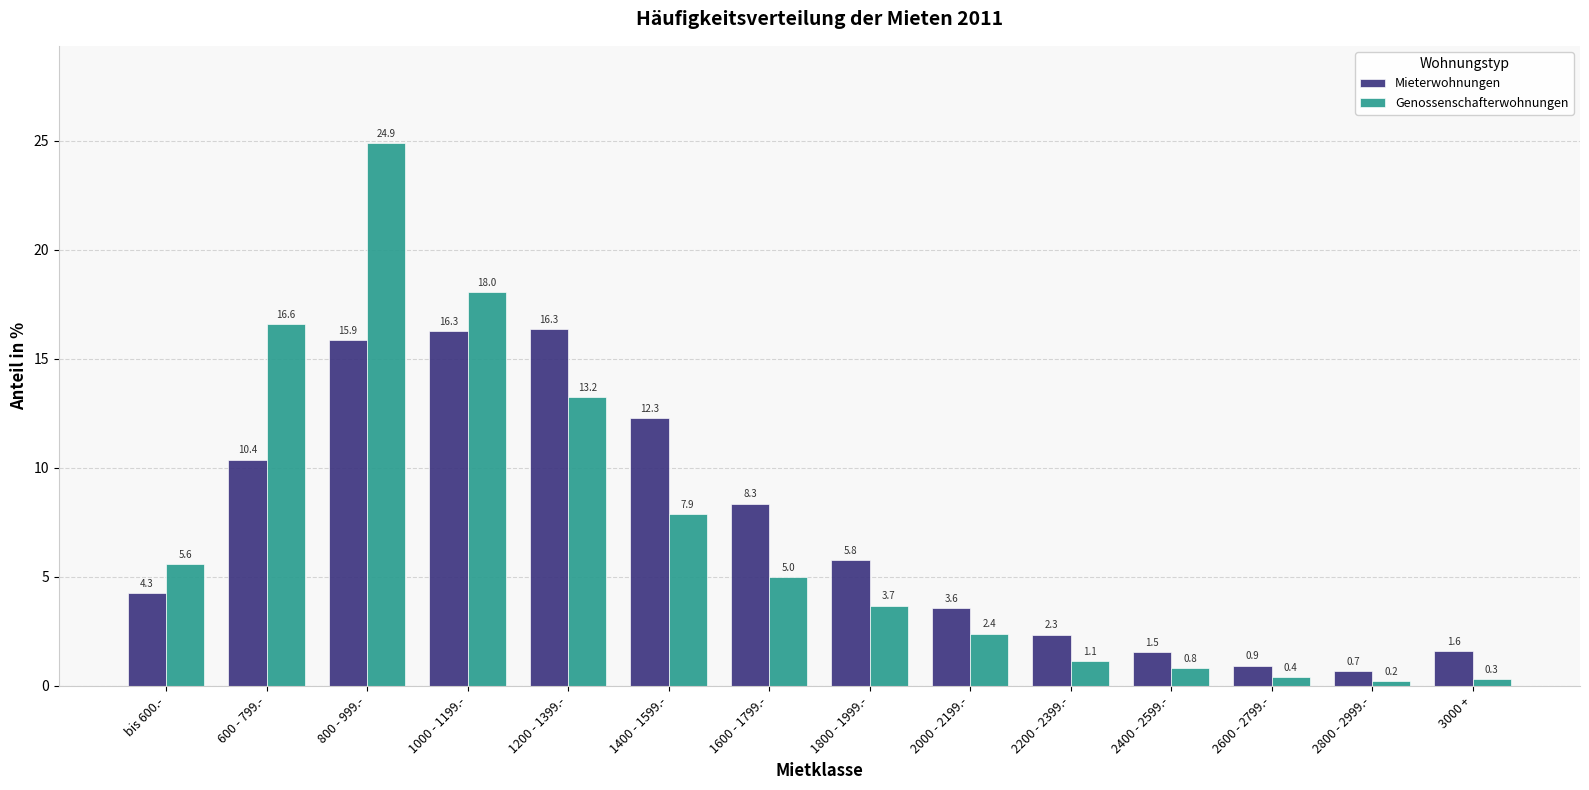

What is the sum of the Mieterwohnungen values at 1400 - 1599.- and 800 - 999.-?

28.1